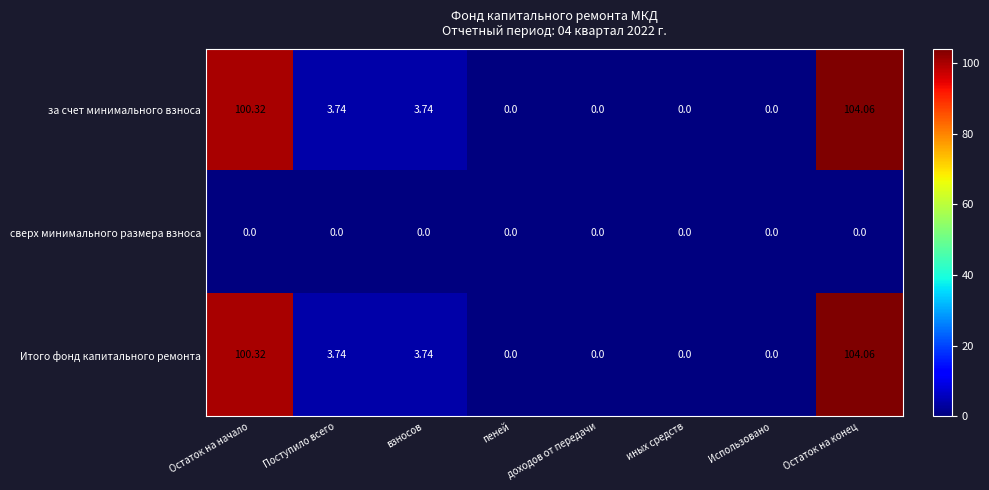

At which category is the sum across all series the highest?

Остаток на конец